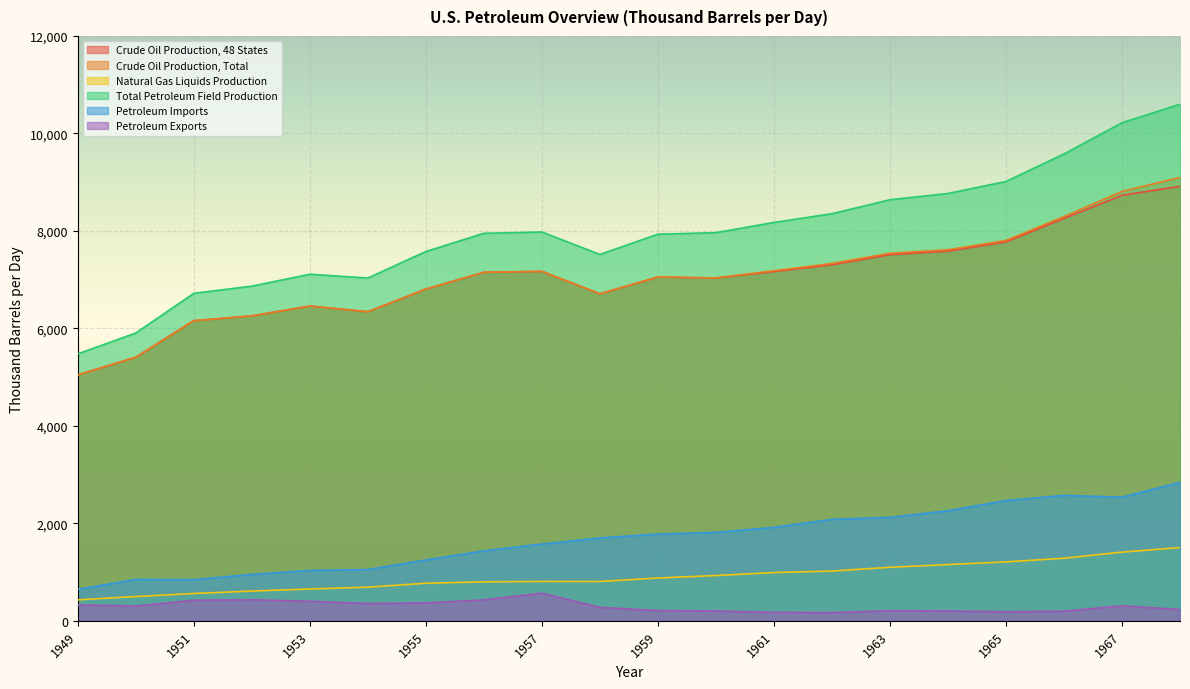

What is the minimum value shown in the chart?

168.2